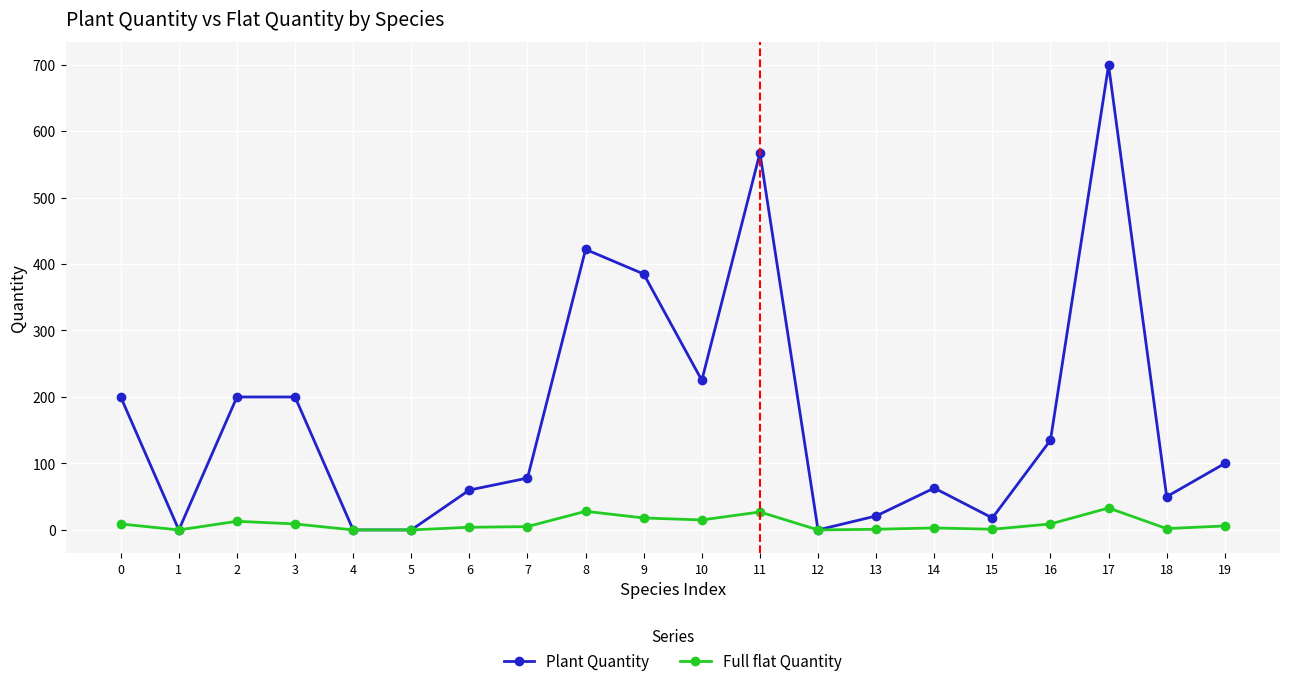

How many values in the Full flat Quantity series are below 6?

10